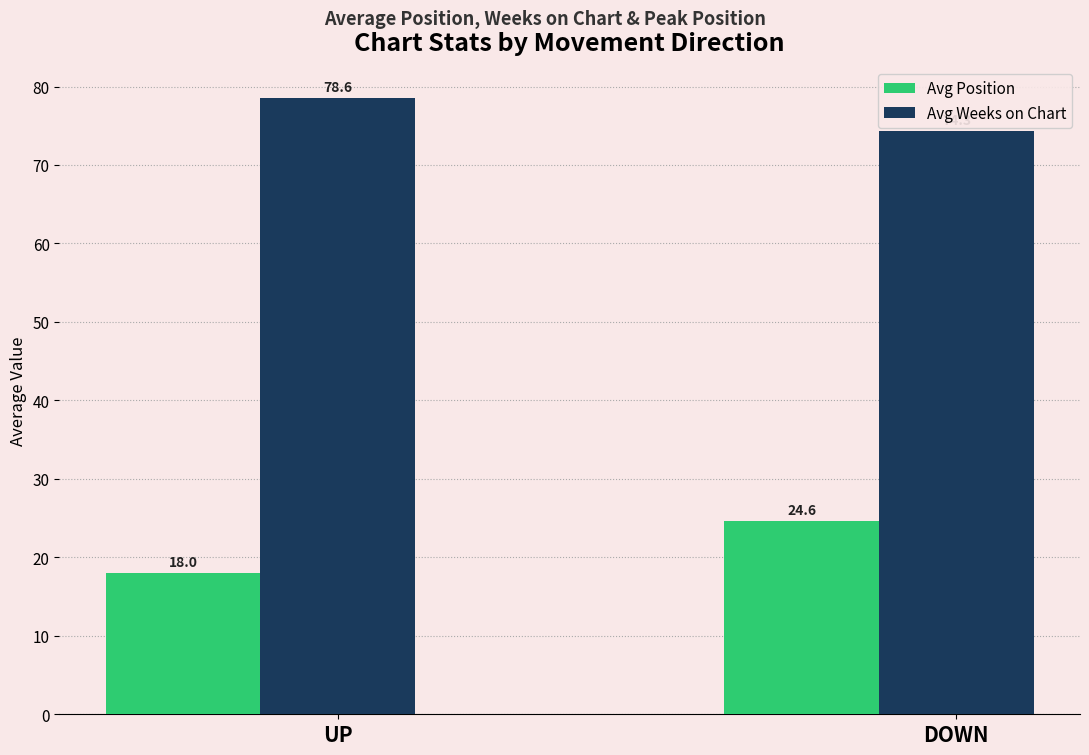

Count the number of categories in the chart.

2